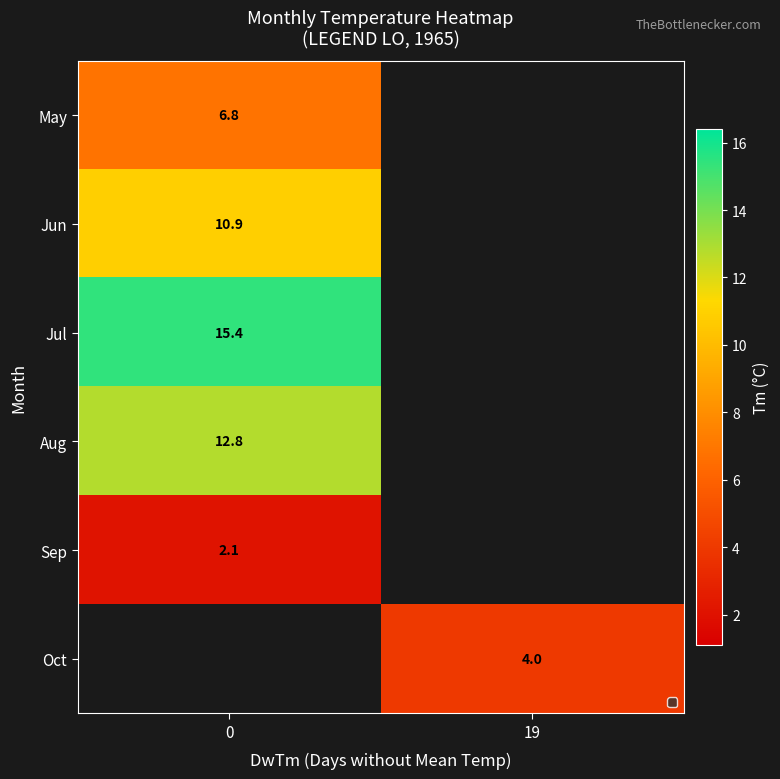

List the labels in order of row_4 value, smallest first.

0, 19